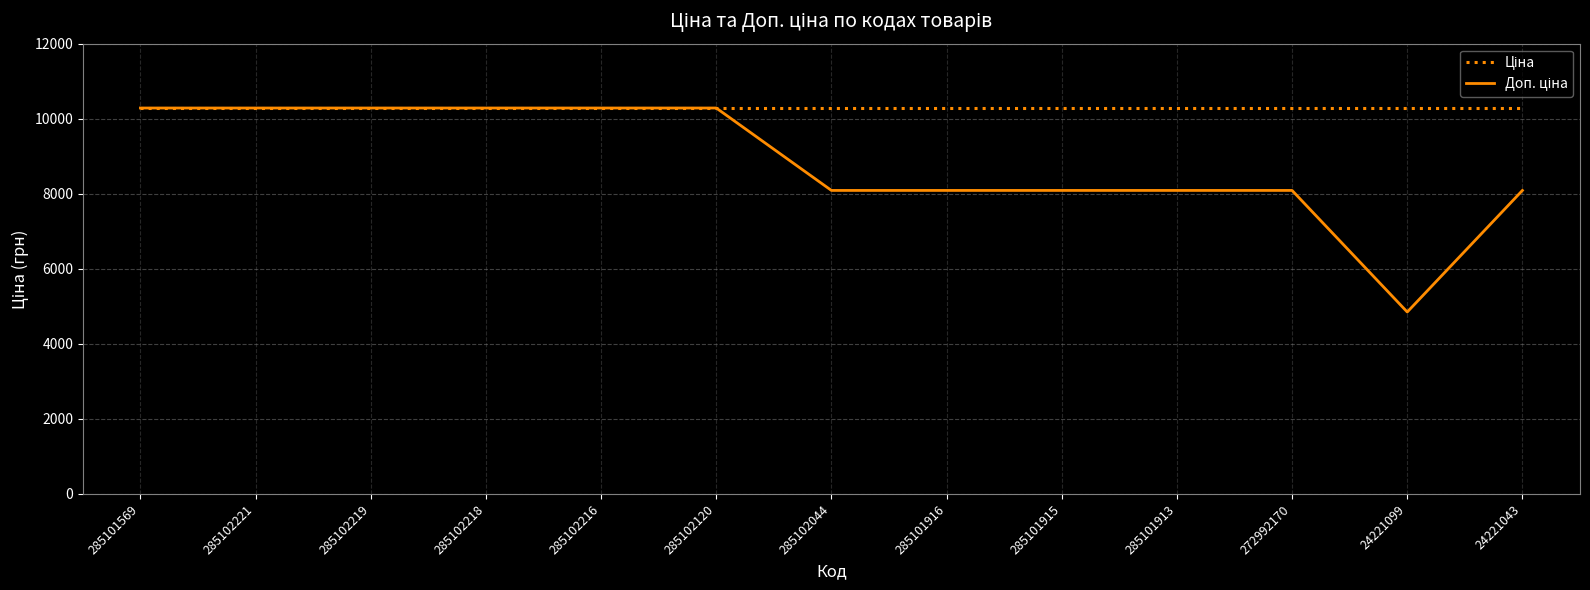

Which category has the lowest value across all series?

24221099